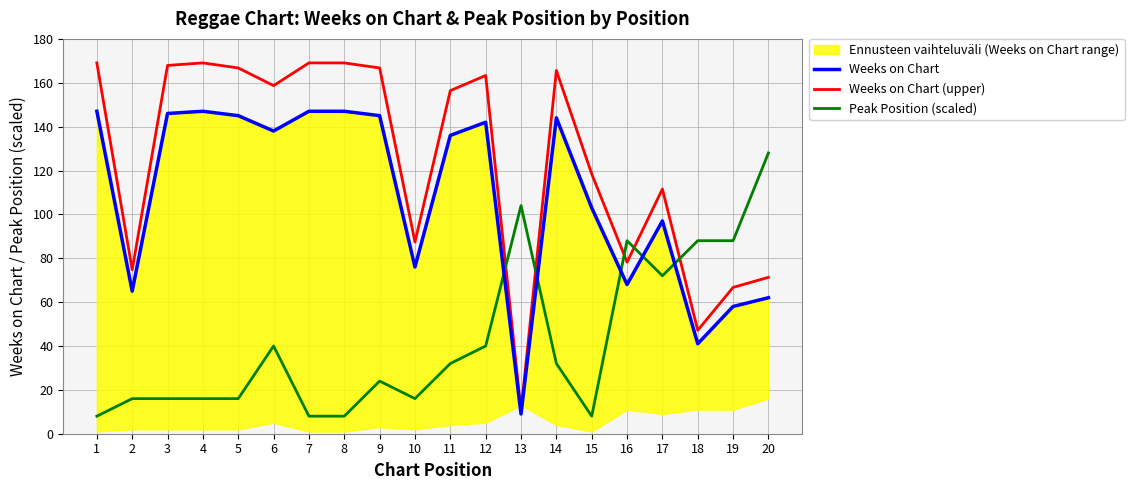

Which series has the largest total across all categories?

Weeks on Chart (upper)